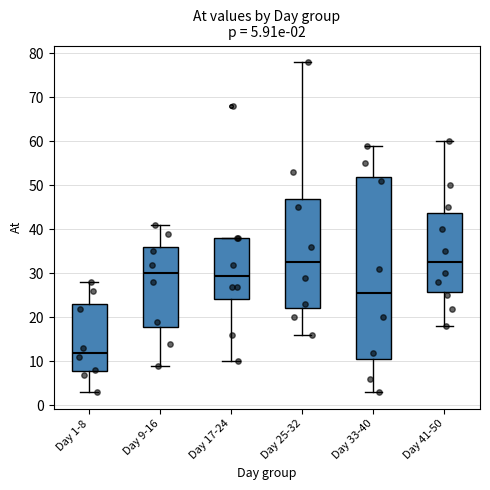

Which box's median line is the lowest?

Day 1-8